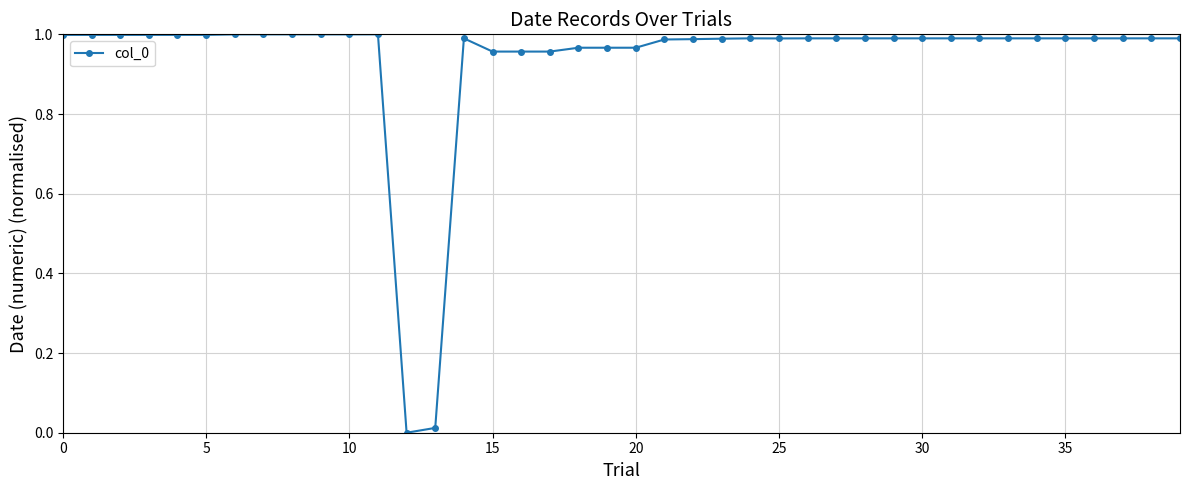

What is the sum of all values?

37.6